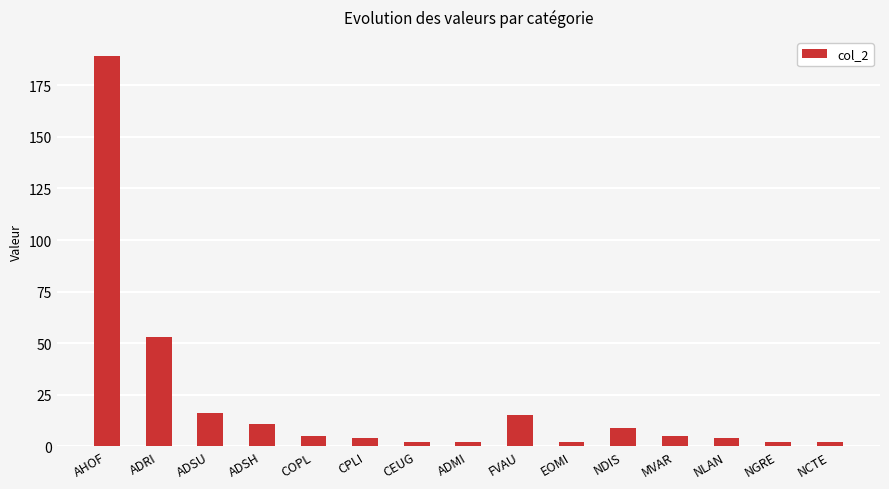

What is the label of the 13th bar from the left?

NLAN